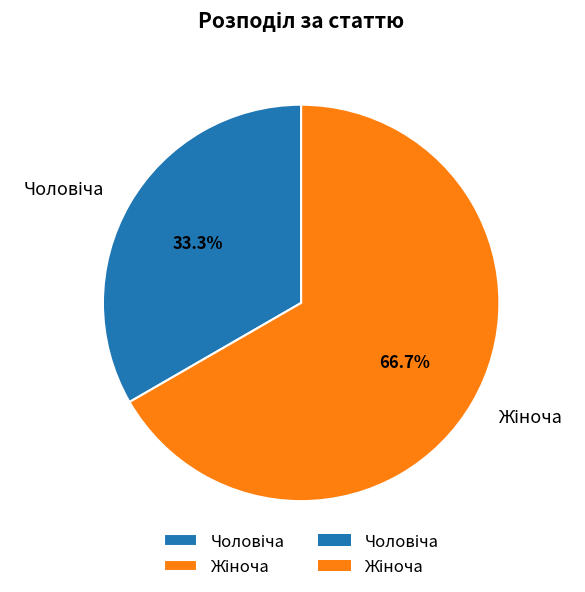

Is there a majority slice in this chart?

Yes